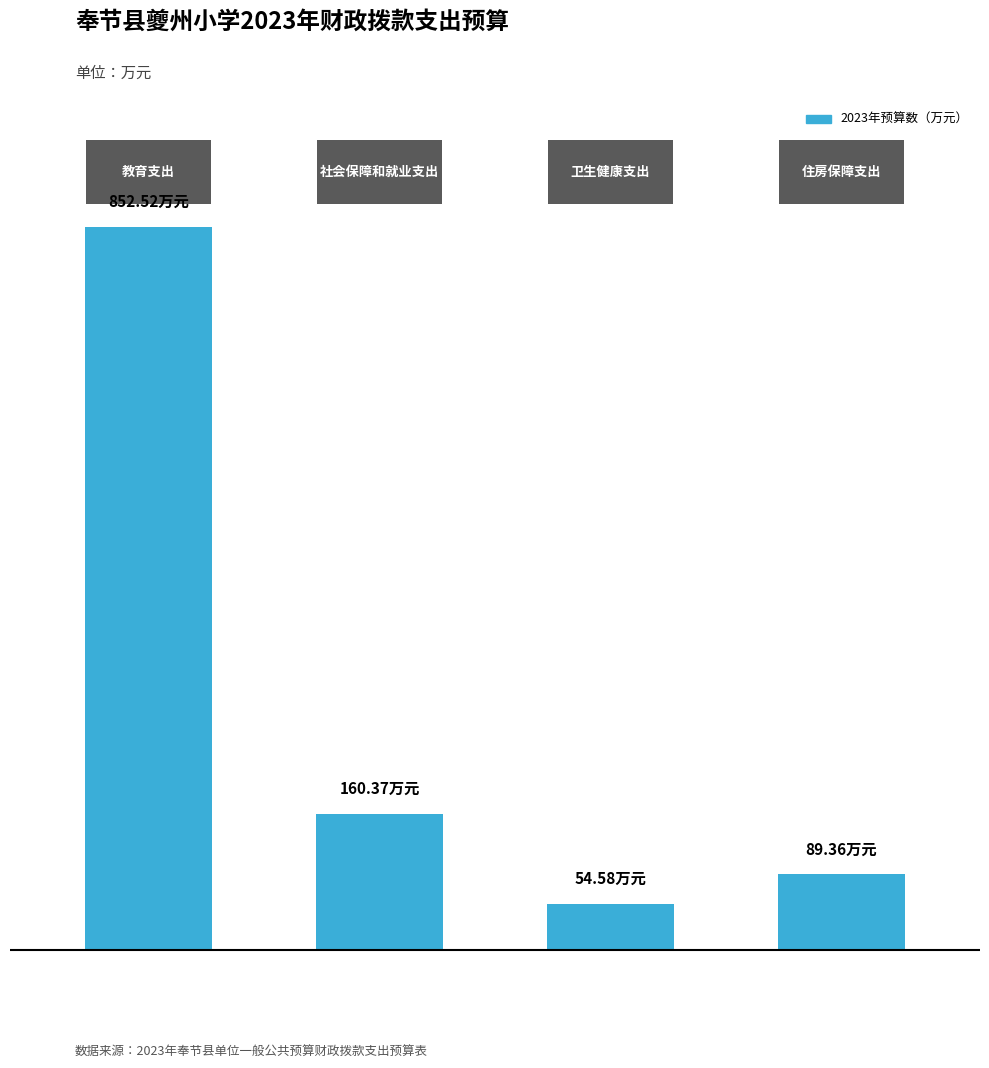

What is the value of the 3rd bar from the left?

54.6